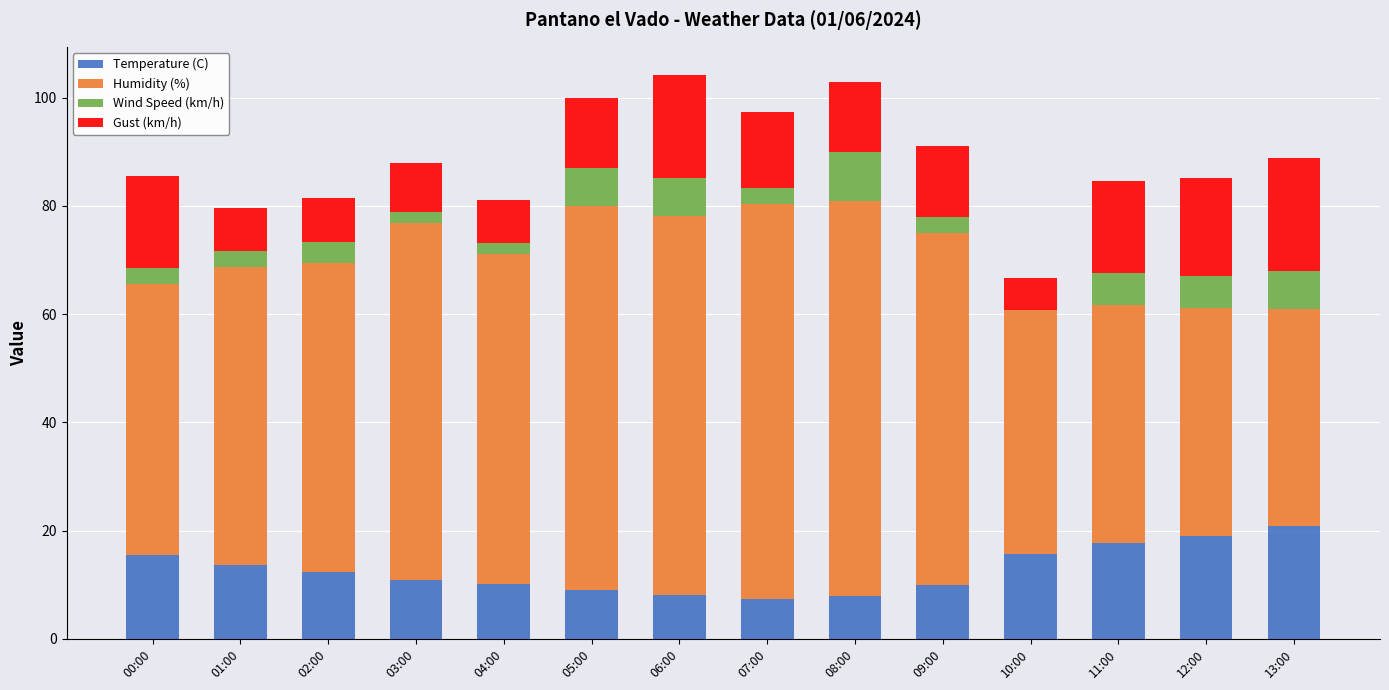

Is it true that Temperature (C) equals 10.9 at 03:00?

True